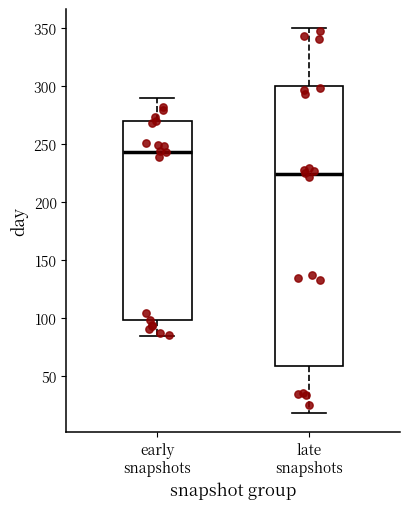

Which box has the lowest median line?

late snapshots